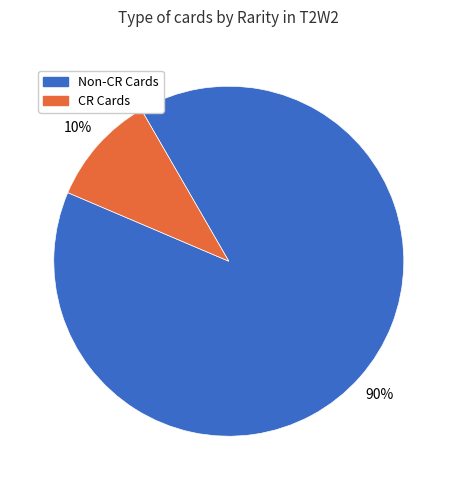

Is there any slice that represents more than half of the pie?

Yes